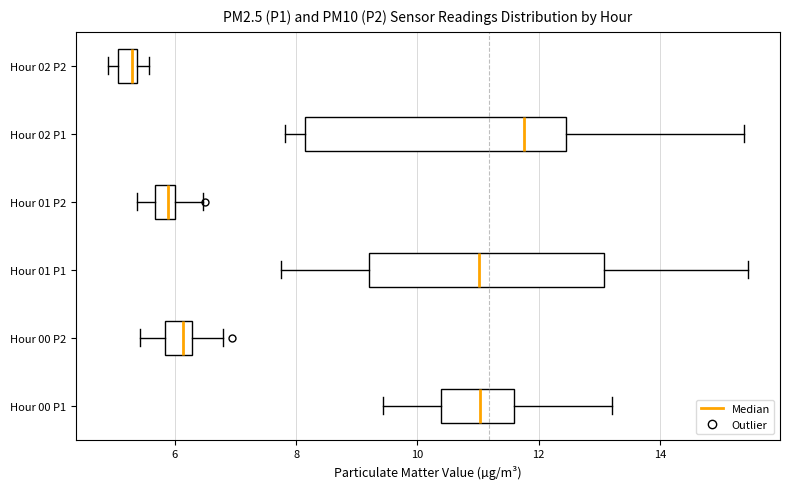

Where is the left edge of the box for Hour 02 P1 on the x-axis? The values are not printed on the chart, so give them approximately, as read against the axis.

8.2